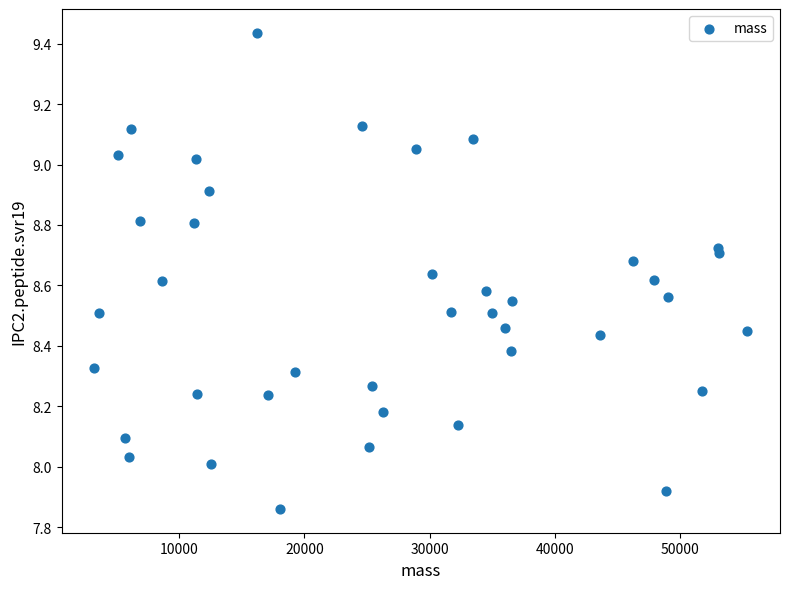

What is the range of Y values (max minus min)?

1.6